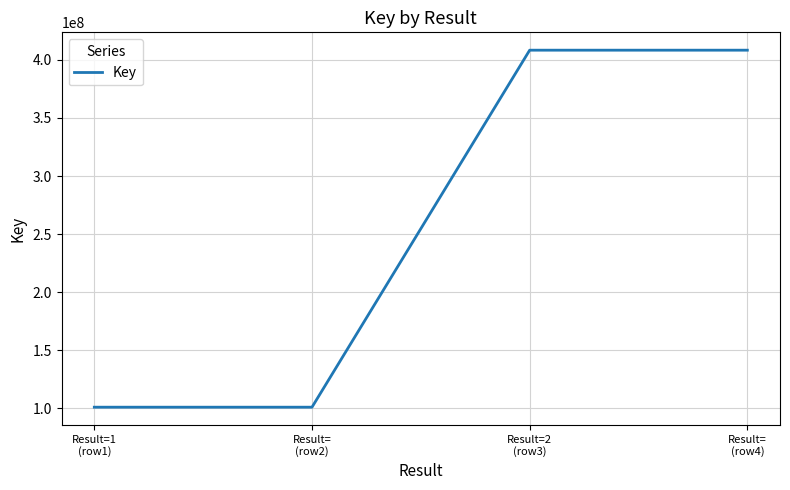

Does the chart display data point markers on the line(s)?

No